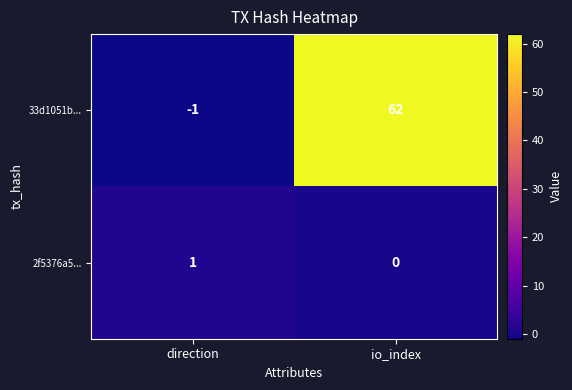

What is the total value across all series at io_index?

62